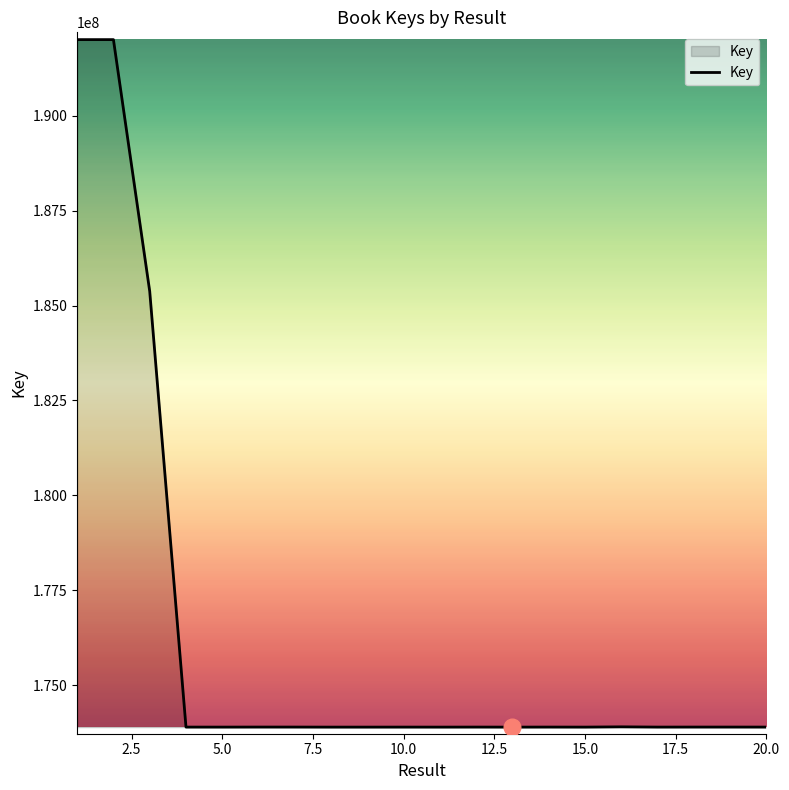

What is the difference between the maximum and minimum values?

18110392